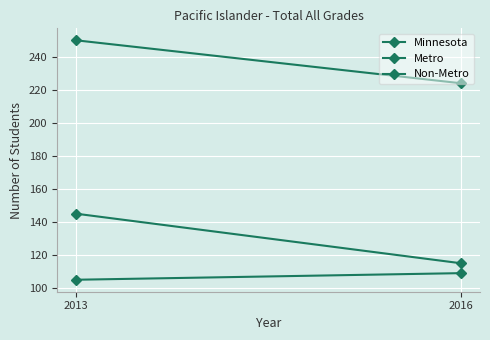

Reading left to right, extract all data points from this chart.

Minnesota: 250	224
Metro: 145	115
Non-Metro: 105	109